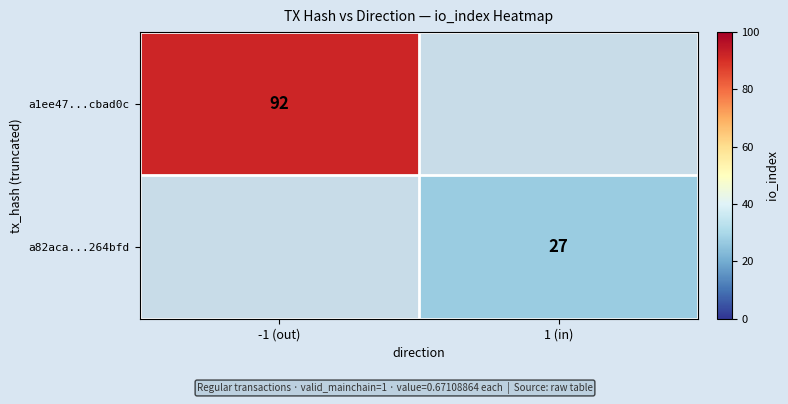

Is it true that a82aca...264bfd equals 27 at 1 (in)?

True